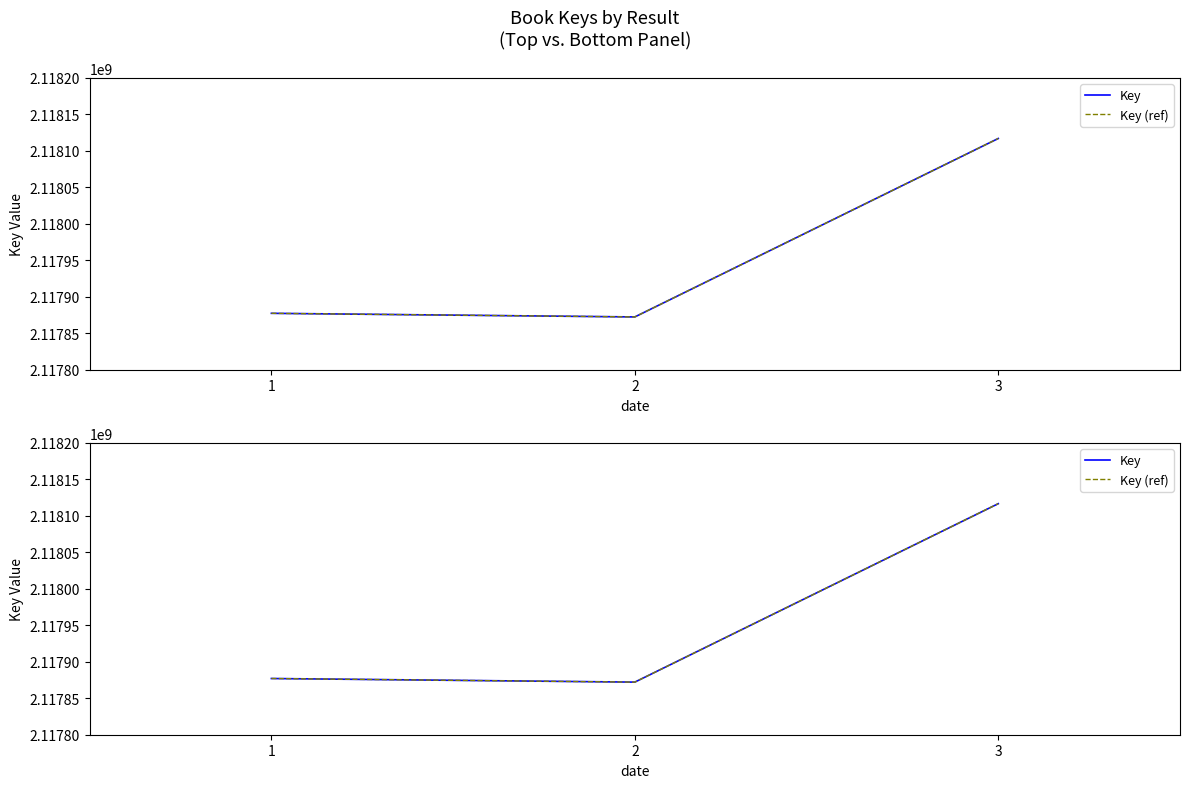

What is the value of the Key (ref) point at the 2nd from the left?

2117872114